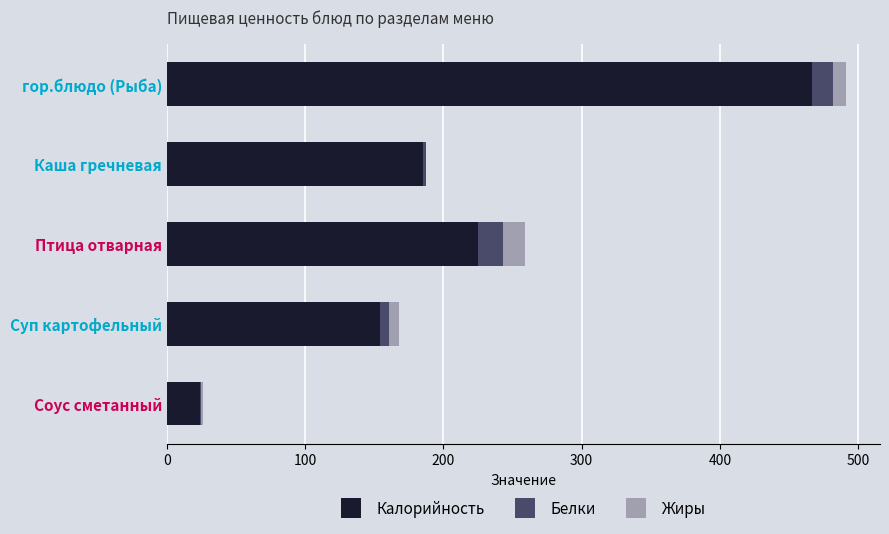

True or false: Калорийность has a value of 274.6 at Каша гречневая.

False